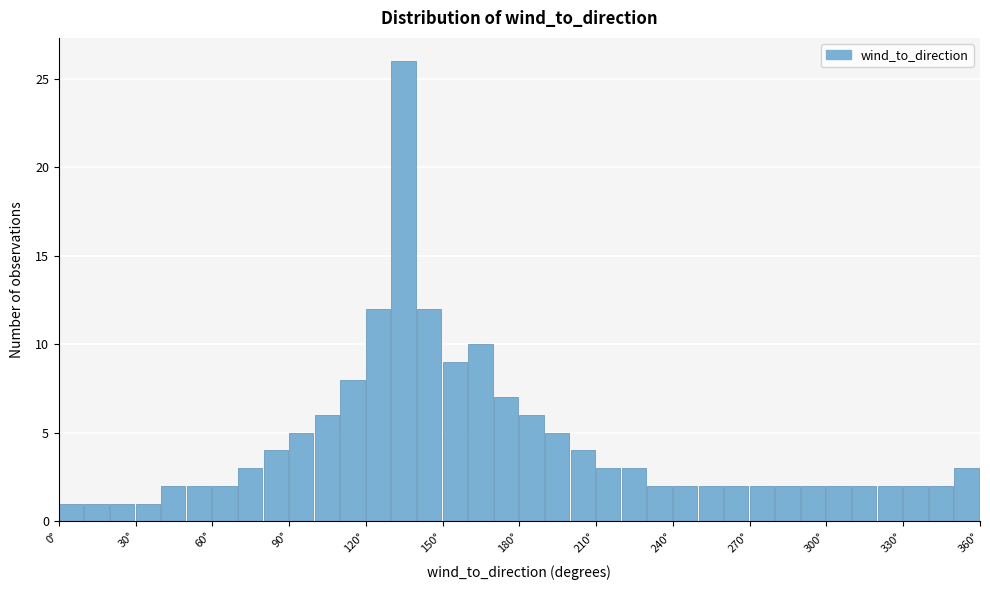

Read against the x-axis, roughly where is the centre of the tallest bar?

135